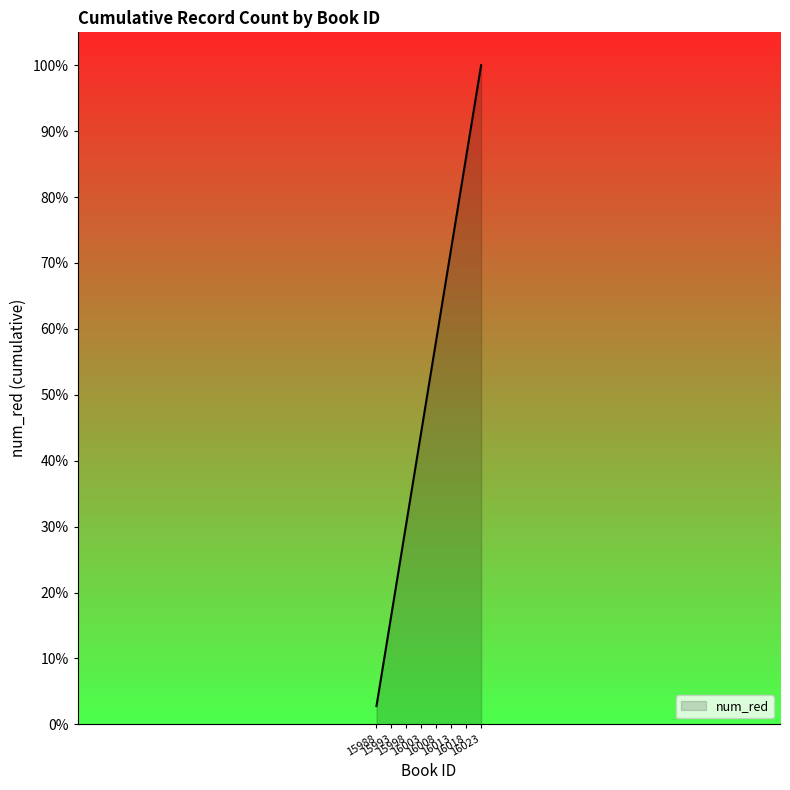

What is the difference between the maximum and minimum values?

97.2